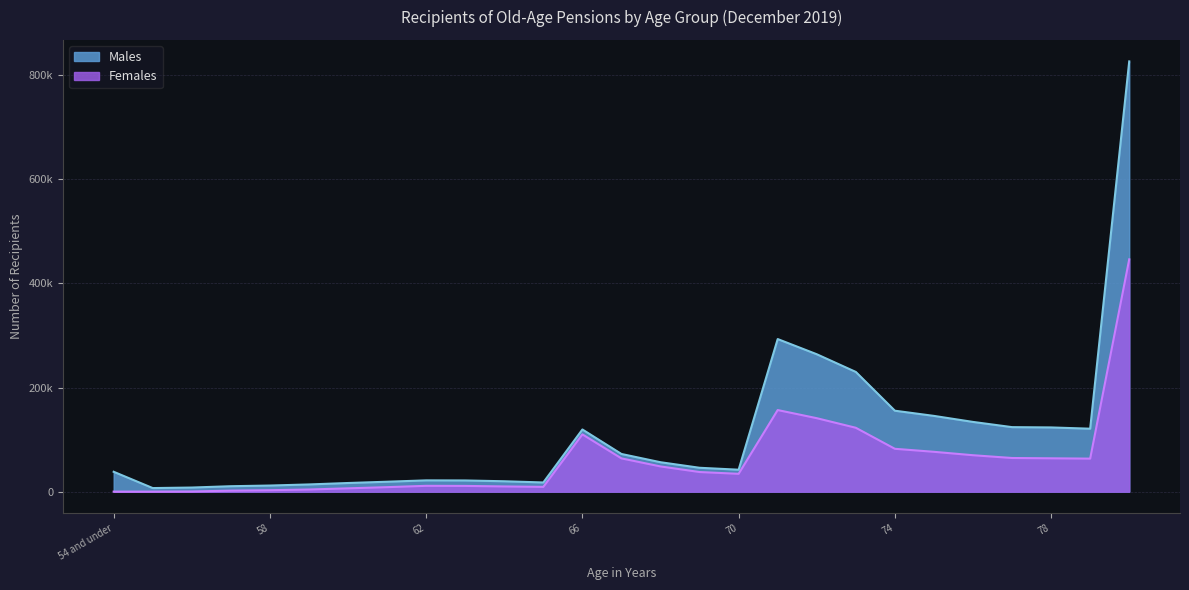

Reading left to right, list all the values displayed in this chart.

Males: 38223	6920	7928	10488	11777	13901	16650	19106	21712	21543	20005	17685	119459	72391	56555	45906	42178	293142	263988	230010	155520	145558	133980	123960	123392	120963	826489
Females: 75	89	360	1989	2828	4164	6391	8690	11226	11060	10034	9220	110026	63939	48483	37732	34299	156784	141156	122737	82357	76565	70012	64695	64086	63478	446295